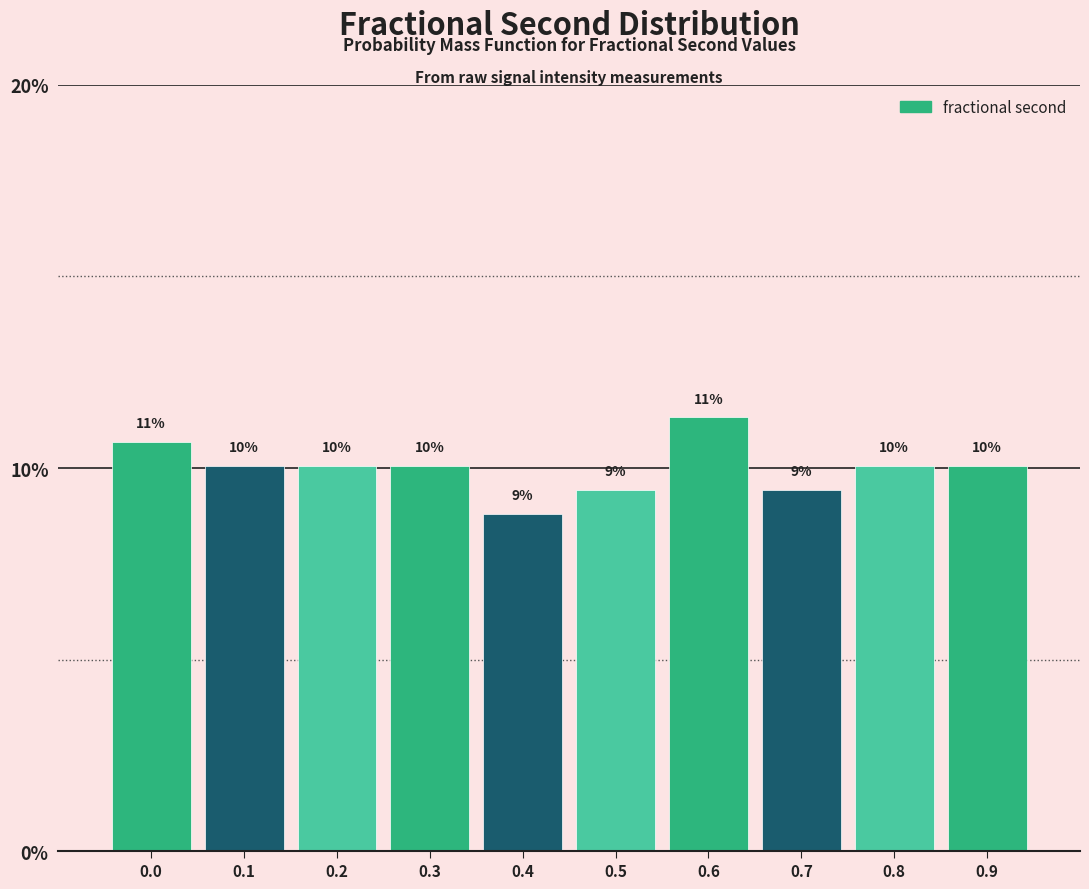

Does the chart contain any negative values?

No